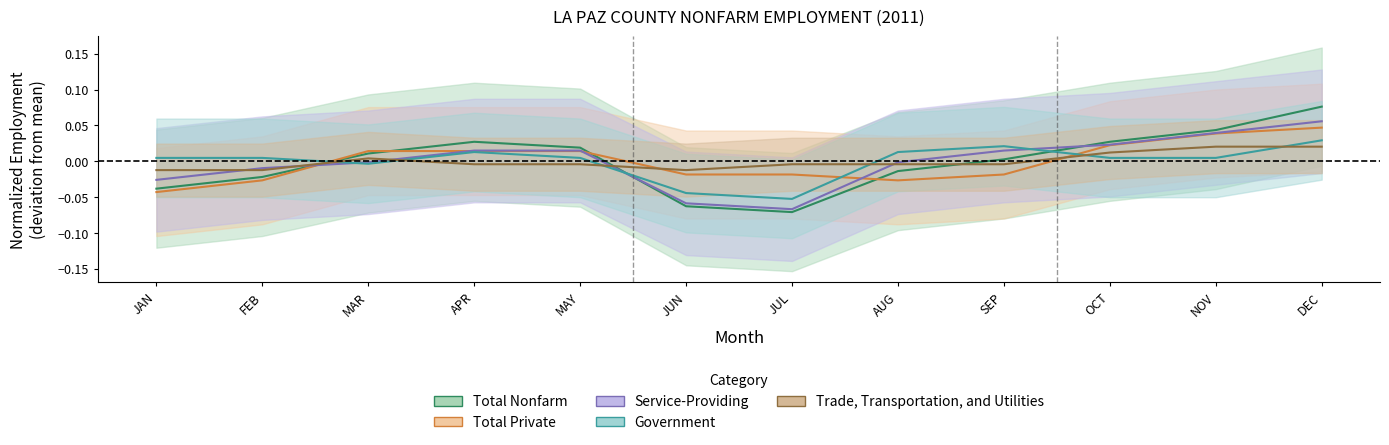

Is it true that Government equals 0.0 at AUG?

False